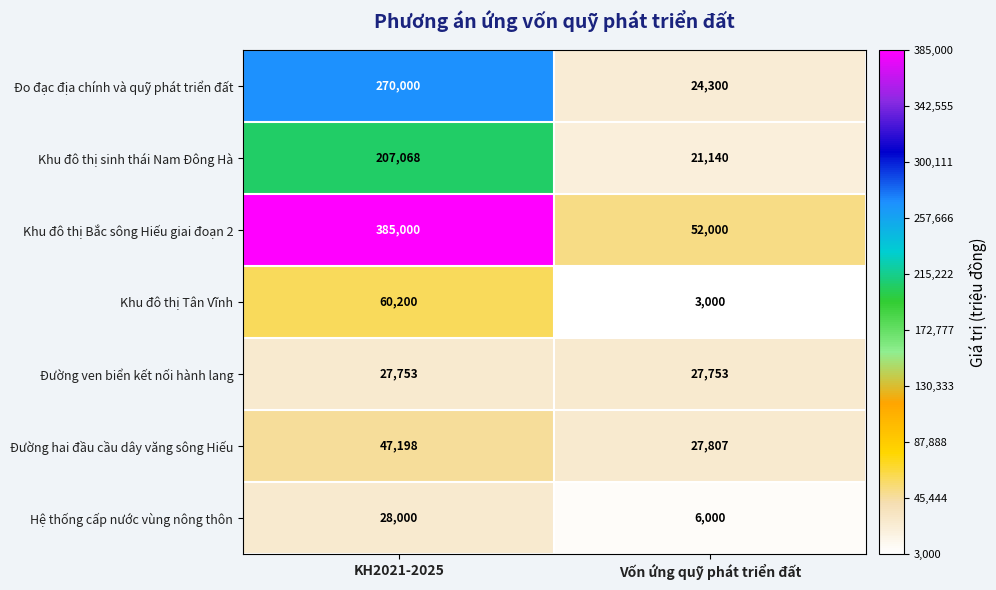

What is the smallest value displayed?

3000